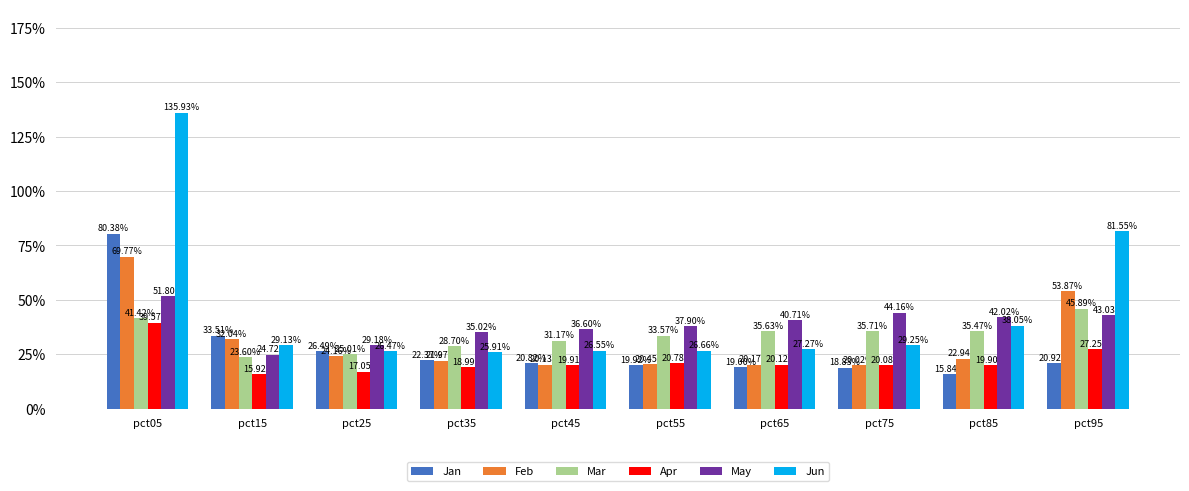

Rank the series at pct75 from highest to lowest value.

May, Mar, Jun, Apr, Feb, Jan